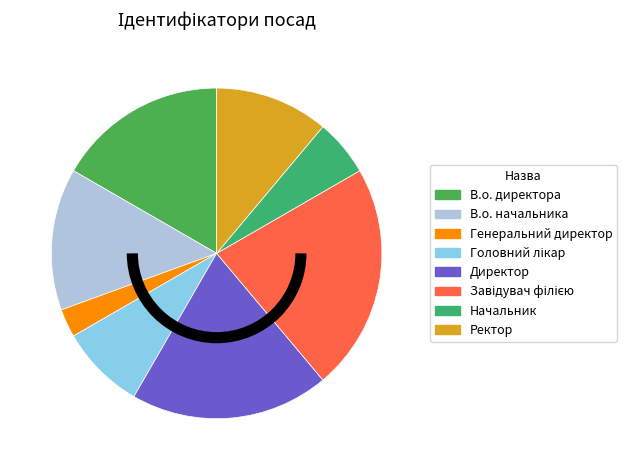

Which slice is the smallest?

Генеральний директор